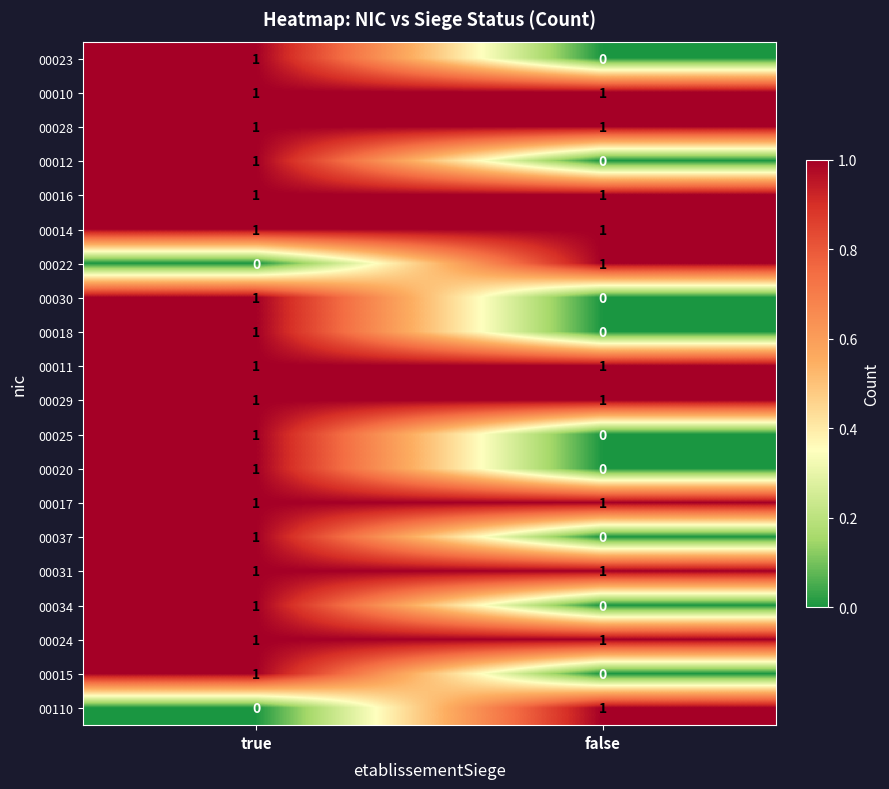

The 00018 series shows 0 at false. True or false?

True